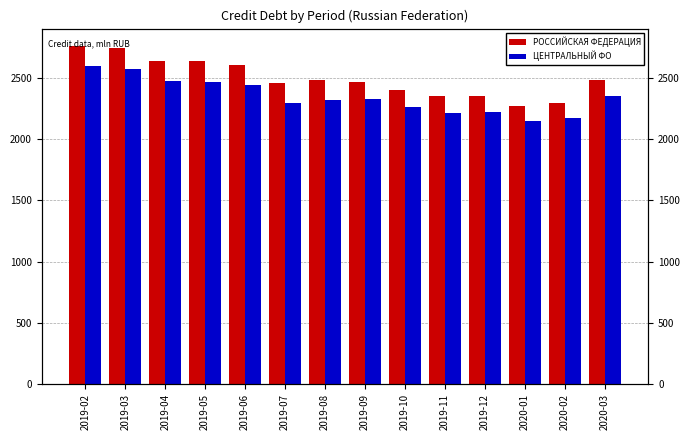

At which category does the chart reach its peak across all series?

2019-02